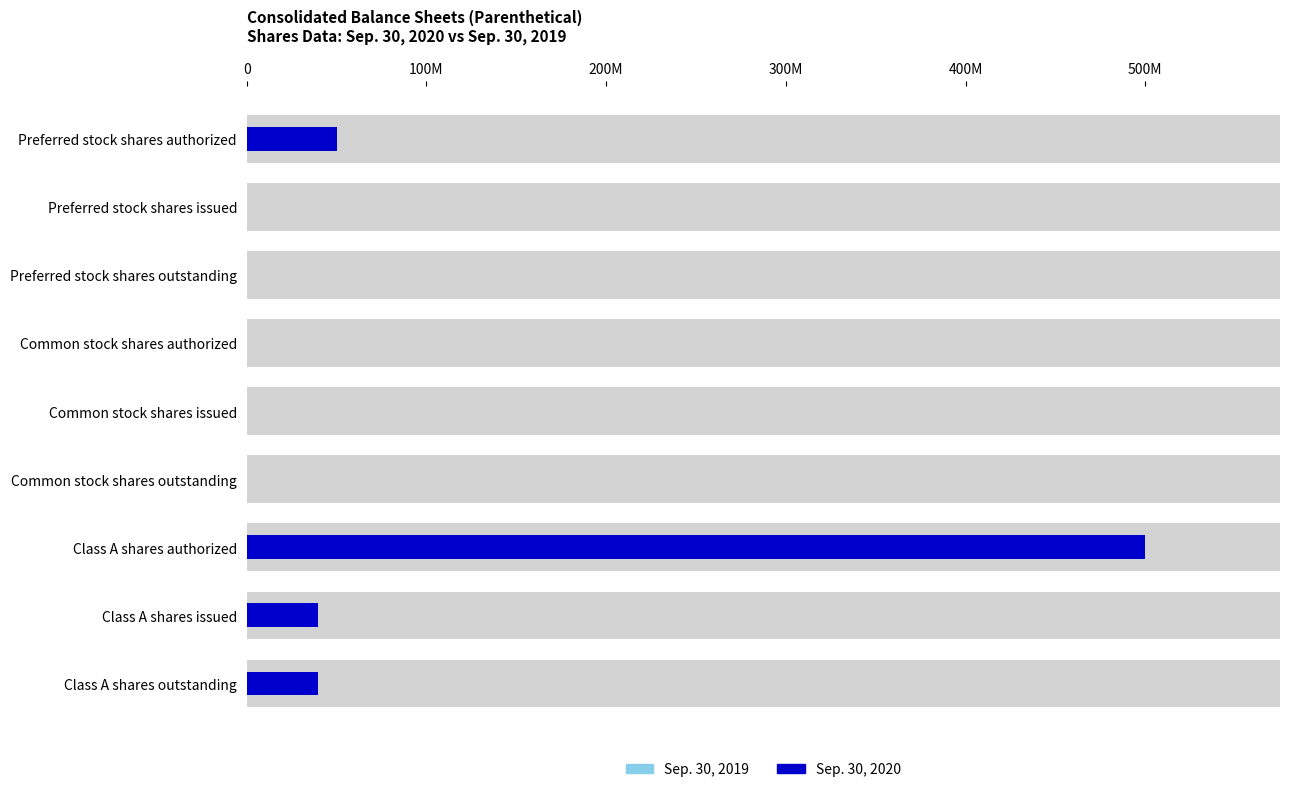

At Common stock shares outstanding, list the series in order from largest to smallest.

Sep. 30, 2019, Sep. 30, 2020